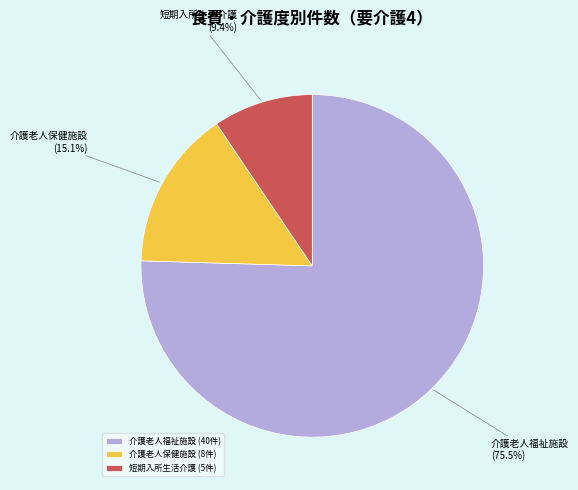

Between 介護老人保健施設 and 短期入所生活介護, which is larger?

介護老人保健施設